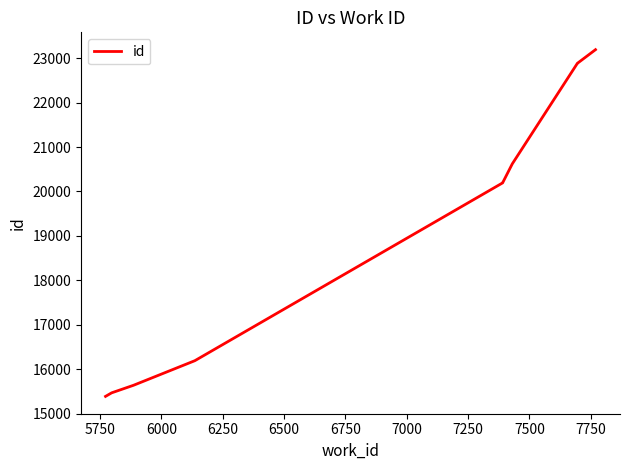

The chart shows a value of 29325 at 7000. True or false?

False